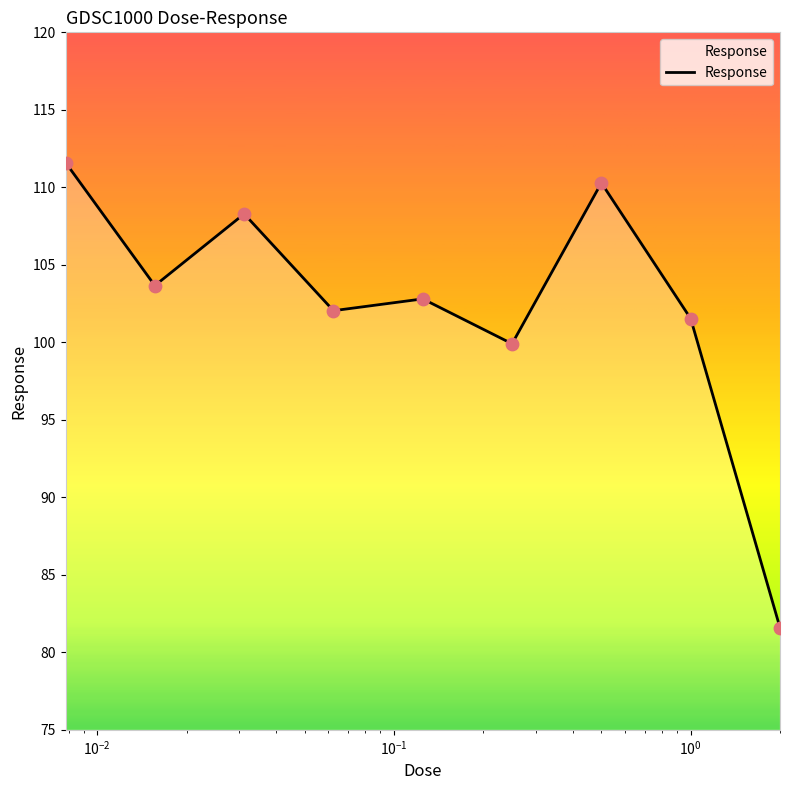

What is the difference between the maximum and minimum values?

30.0